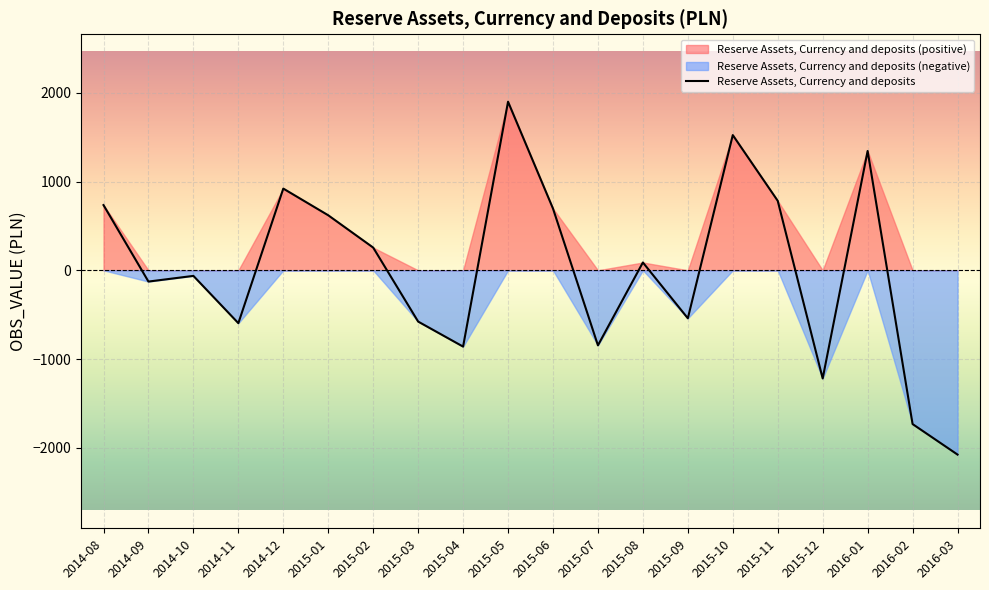

What is the approximate value at 2015-07?

-846